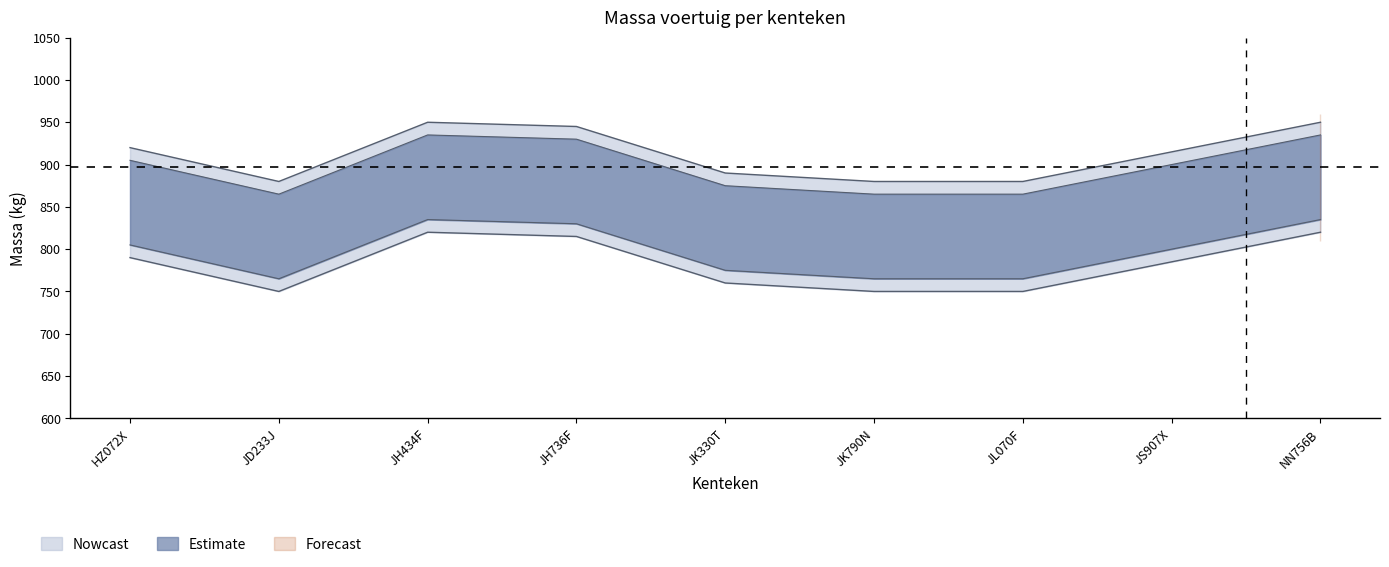

At which label does massa_ledig_voertuig first exceed 915?

HZ072X